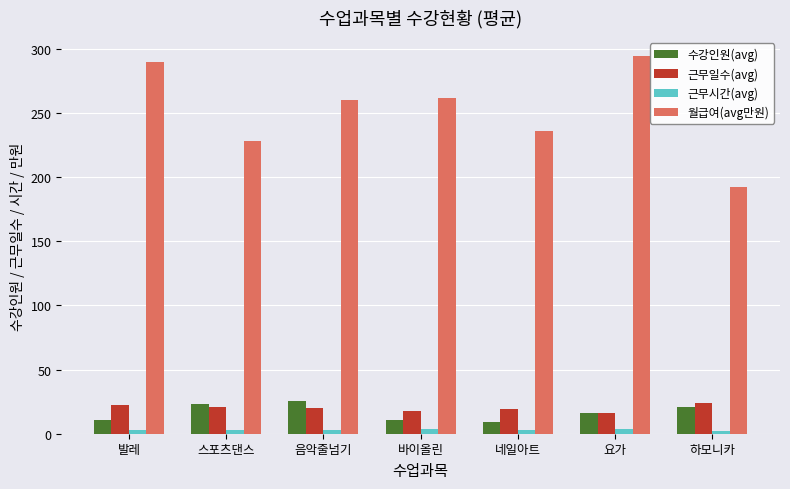

What are all the series names shown in the legend?

수강인원(avg), 근무일수(avg), 근무시간(avg), 월급여(avg만원)